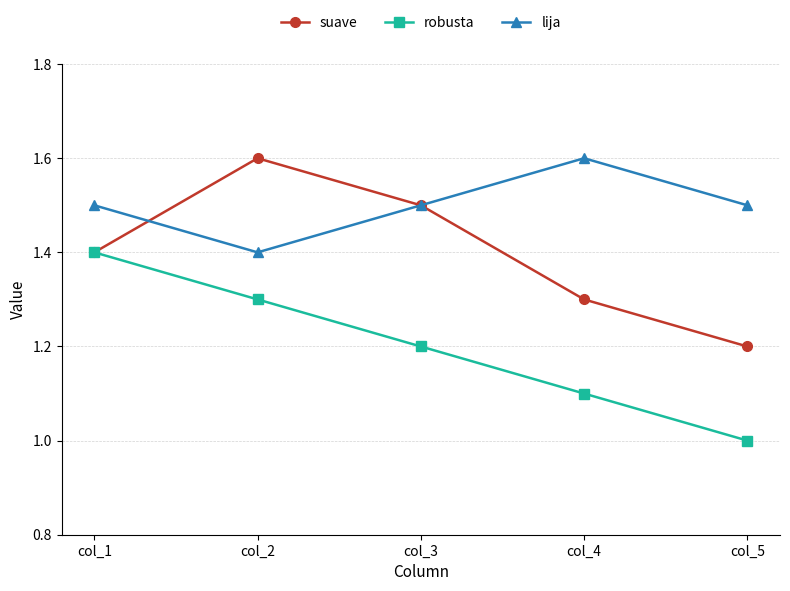

Count the number of data series in this chart.

3